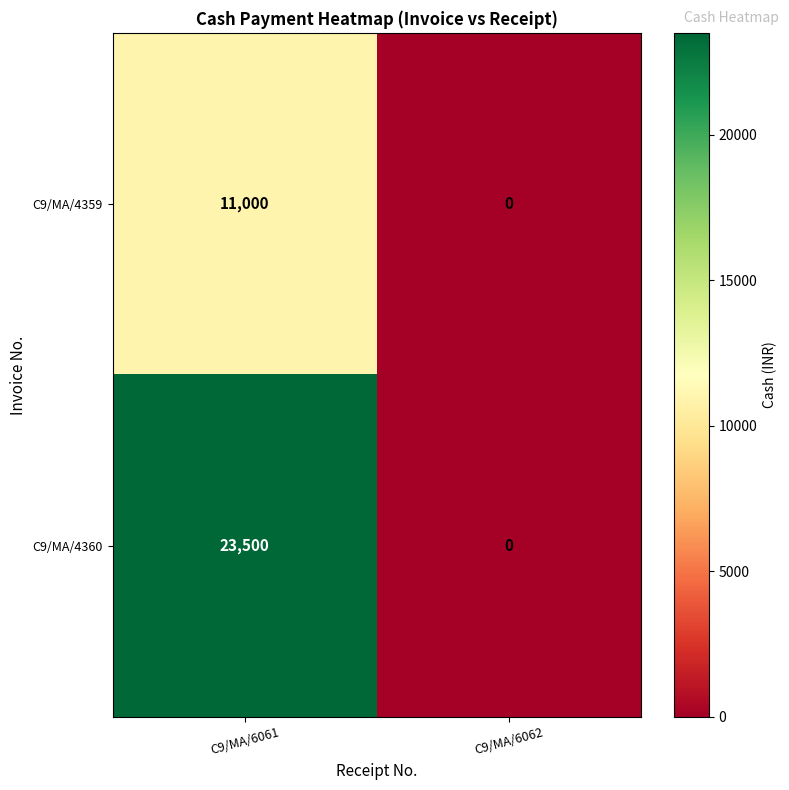

Is it true that C9/MA/4360 equals 0 at C9/MA/6062?

True